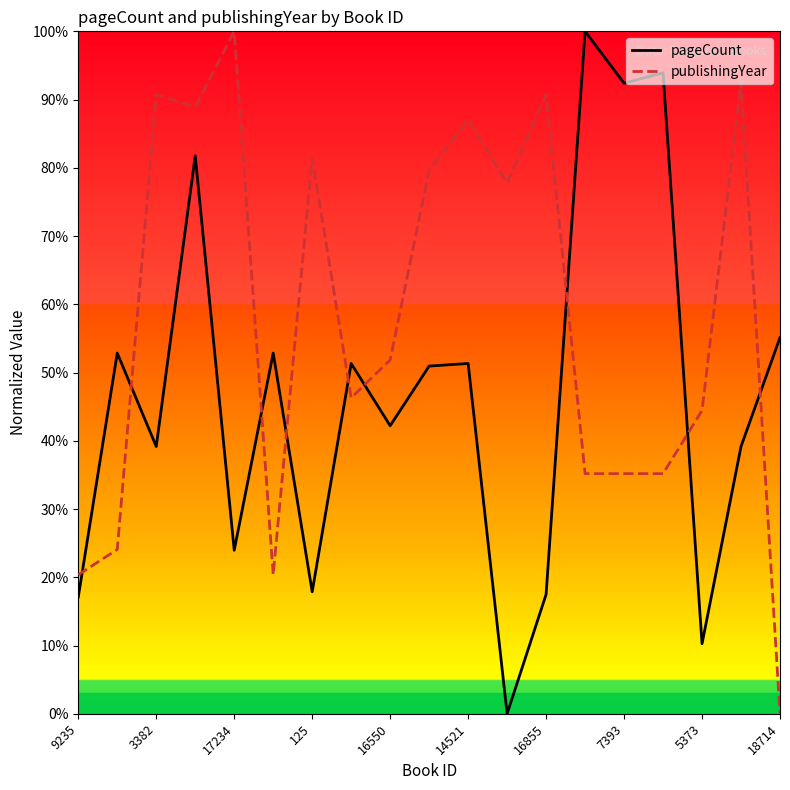

Rank the series by their average value, from highest to lowest.

publishingYear, pageCount